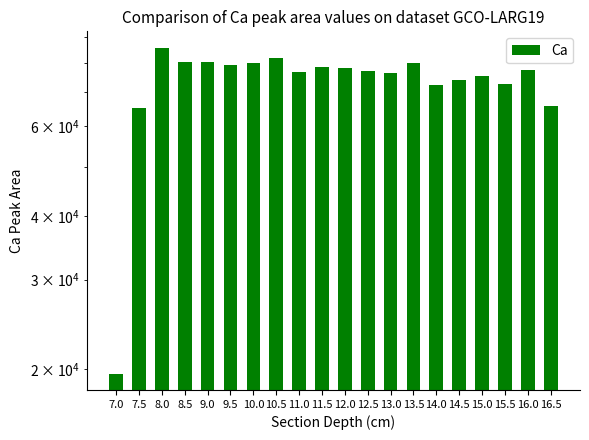

Where does the data first go above 77314?

8.0